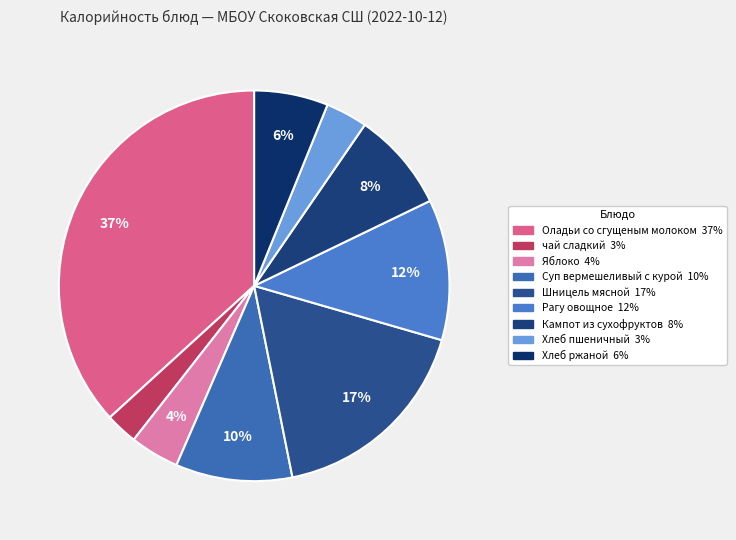

Rank the categories by value from highest to lowest.

Оладьи со сгущеным молоком, Шницель мясной, Рагу овощное, Суп вермешеливый с курой, Кампот из сухофруктов, Хлеб ржаной, Яблоко, Хлеб пшеничный, чай сладкий